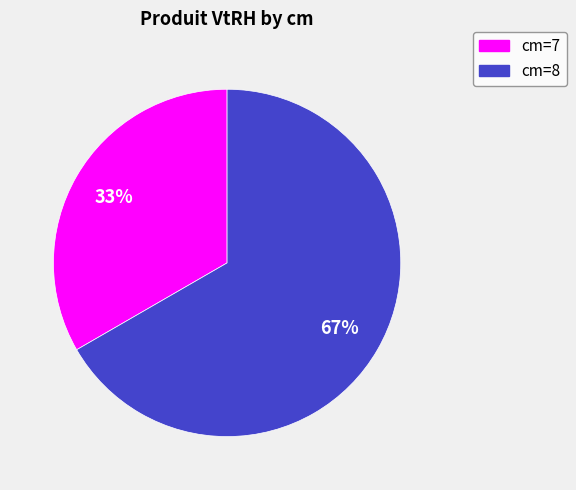

Is there any slice that represents more than half of the pie?

Yes